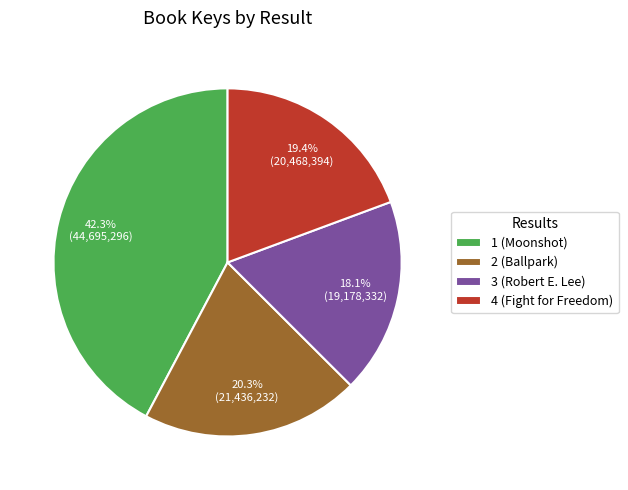

How many segments does this pie chart have?

4